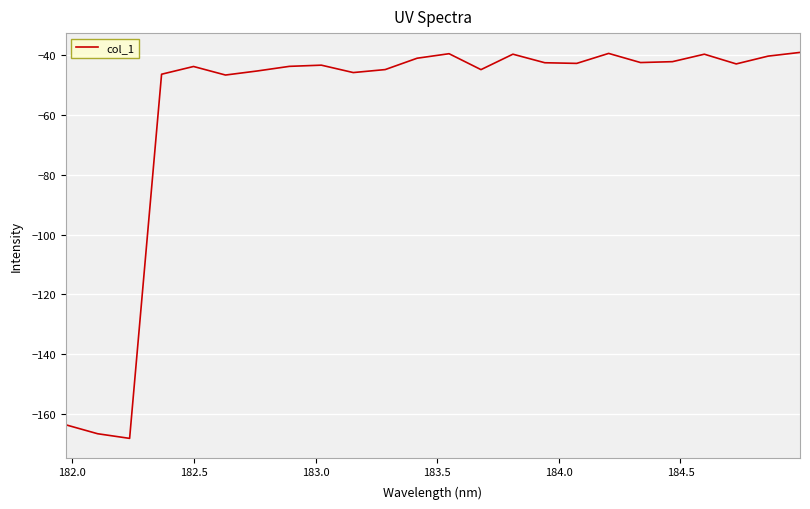

What is the difference between the maximum and minimum values?

129.1